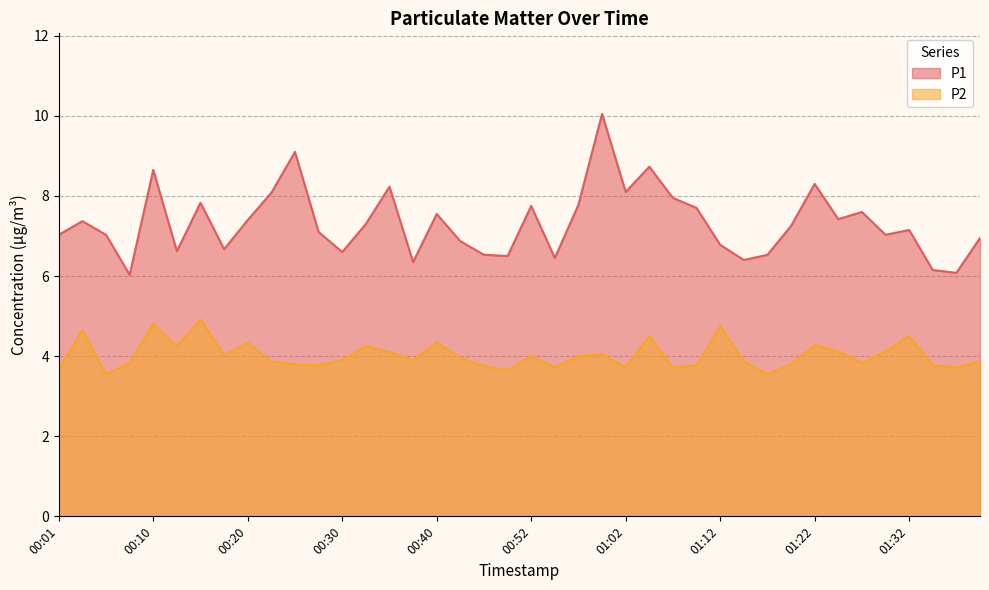

What is the spread (max minus min) of values at 00:01?

3.4